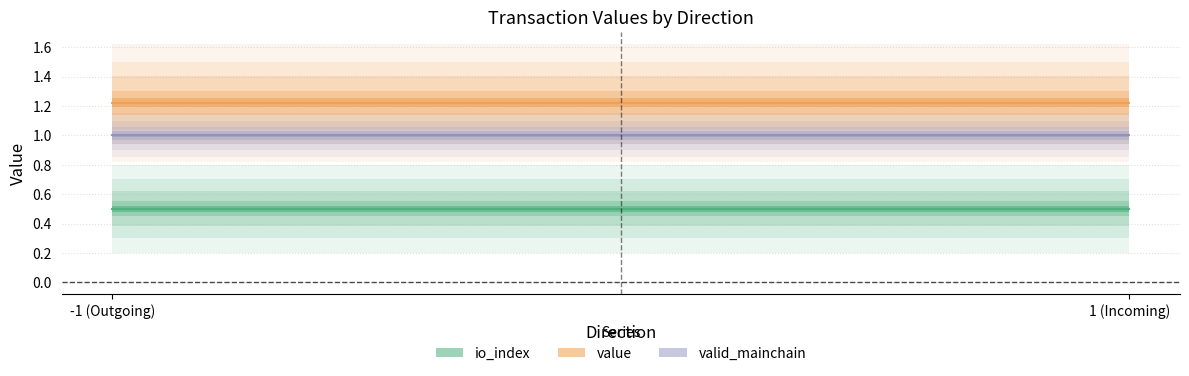

Which series has the widest spread of values?

value